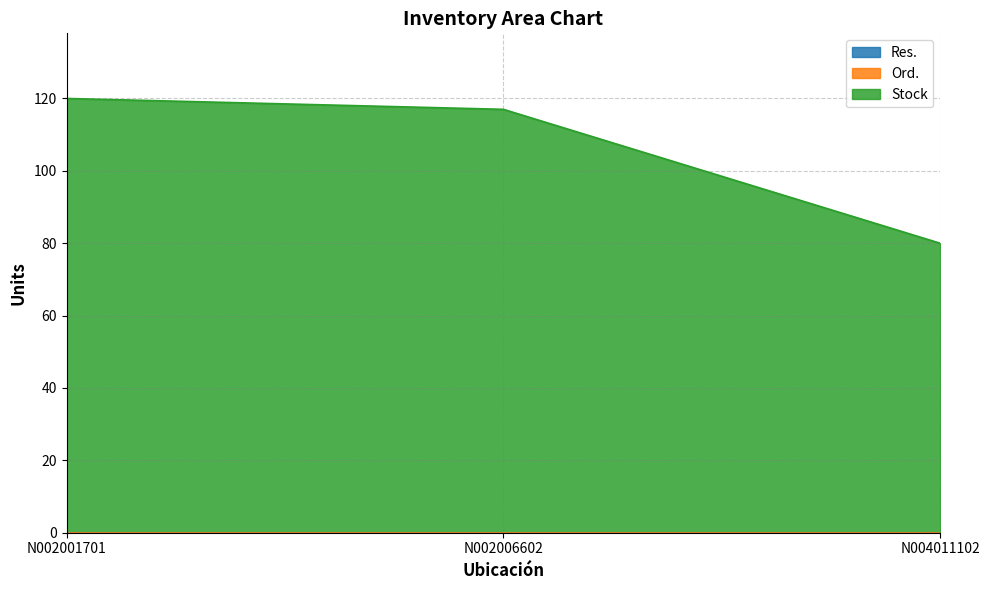

Rank the series by their maximum value, from lowest to highest.

Res., Ord., Stock